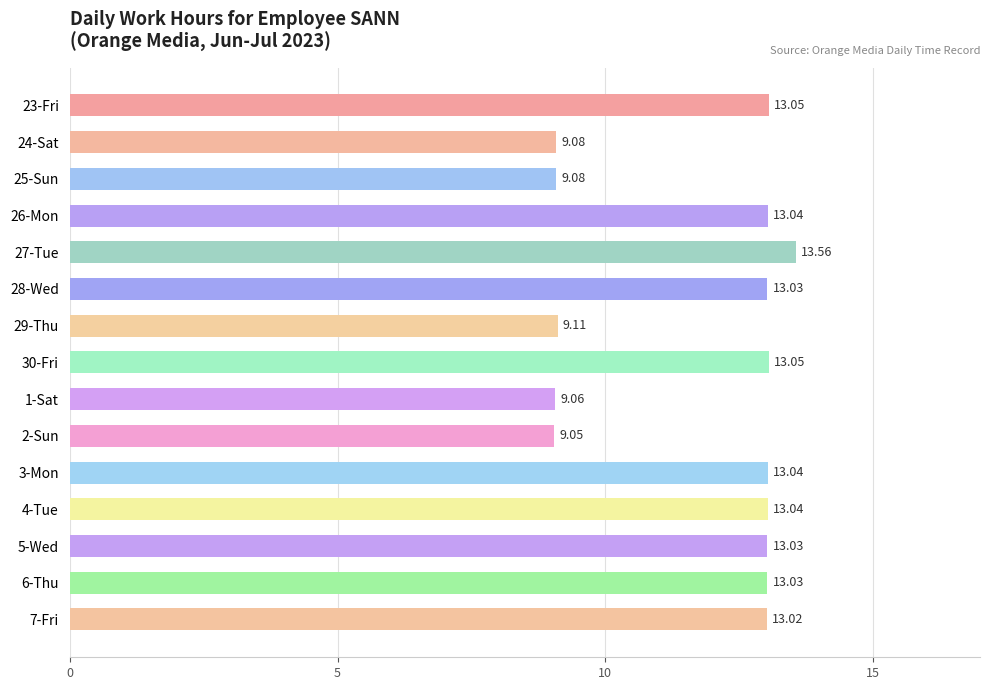

Where is the data nearest to the value 11?

29-Thu